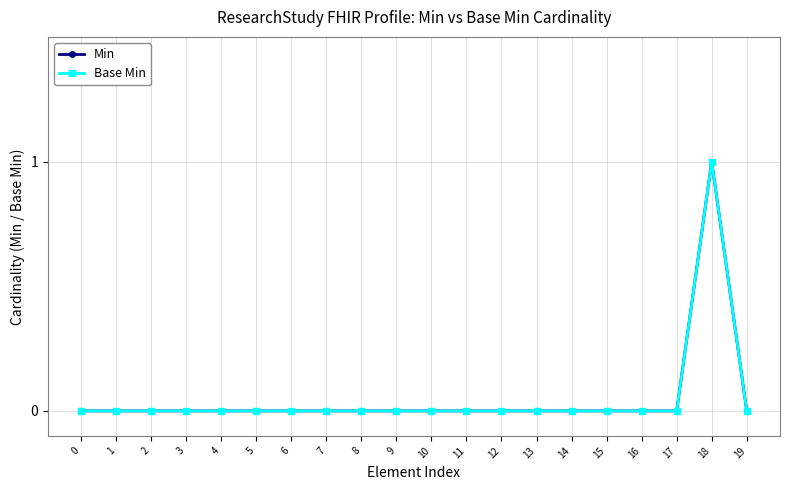

Reading right to left, transcribe all the data shown in this chart.

Min: 19=0	18=1	17=0	16=0	15=0	14=0	13=0	12=0	11=0	10=0	9=0	8=0	7=0	6=0	5=0	4=0	3=0	2=0	1=0	0=0
Base Min: 19=0	18=1	17=0	16=0	15=0	14=0	13=0	12=0	11=0	10=0	9=0	8=0	7=0	6=0	5=0	4=0	3=0	2=0	1=0	0=0